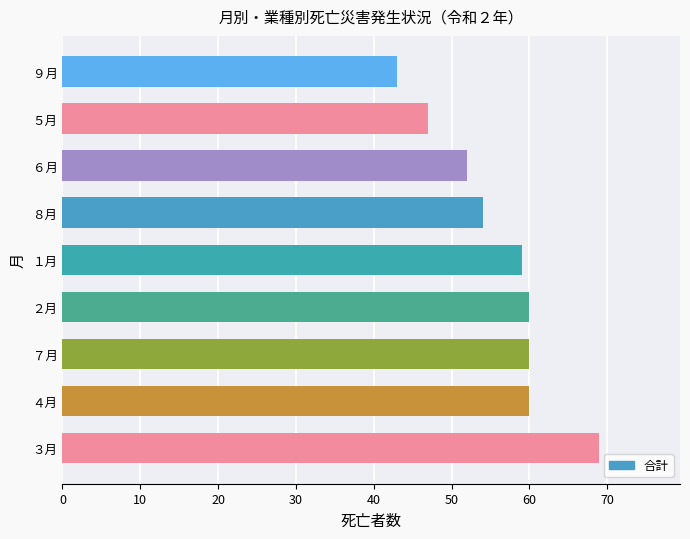

Are the bars horizontal?

Yes